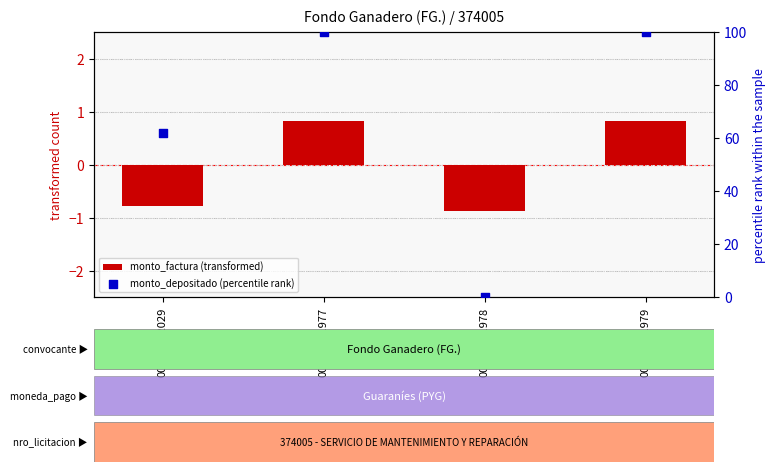

Which series has the largest Y range (max minus min)?

monto_depositado (percentile rank)